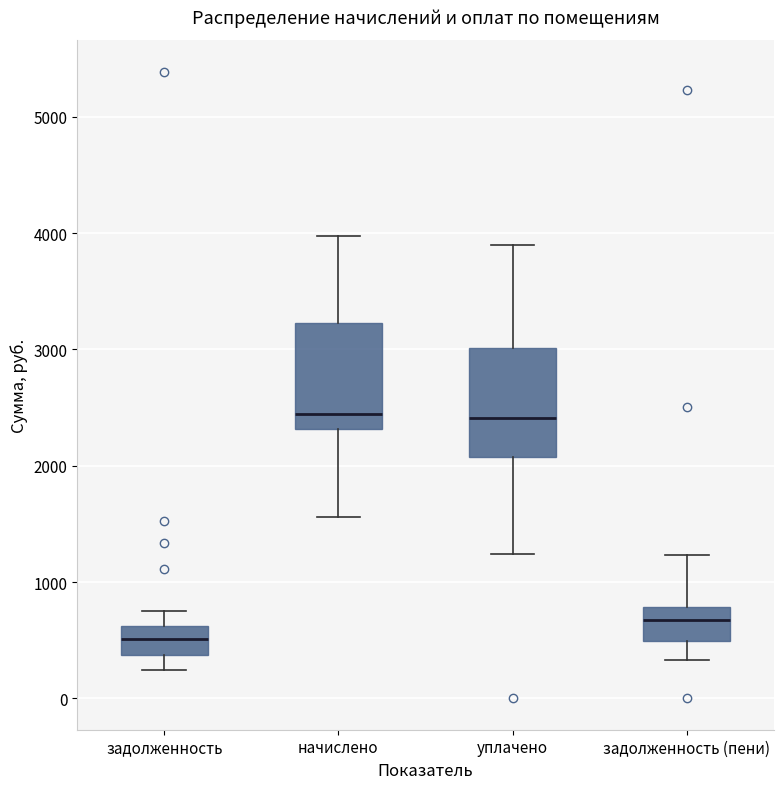

Which box has the lowest median line?

задолженность